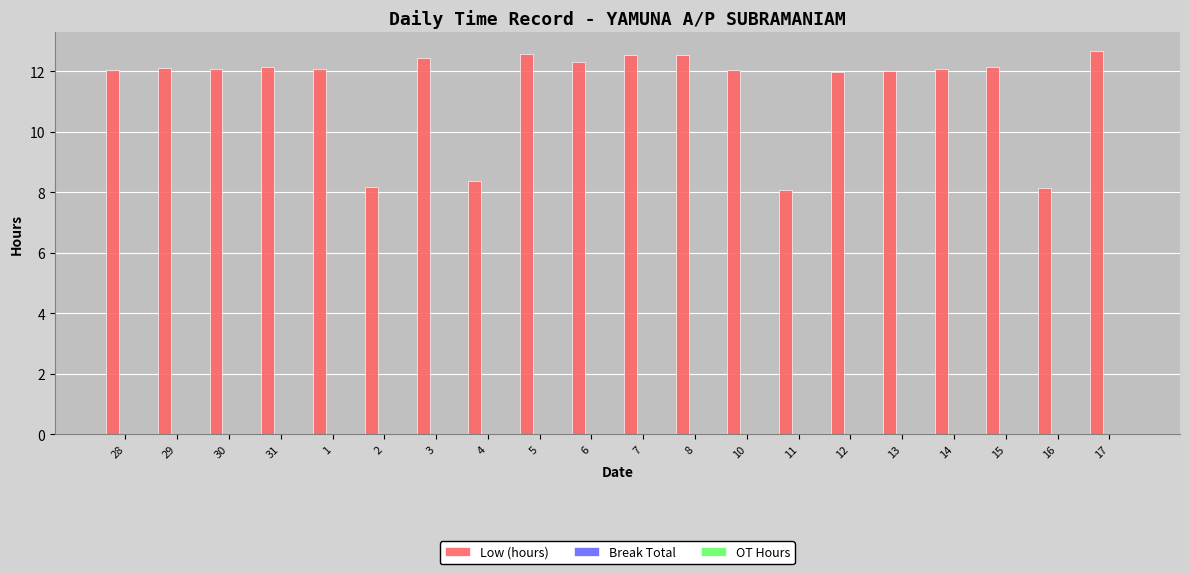

What is the greatest value displayed?

12.7